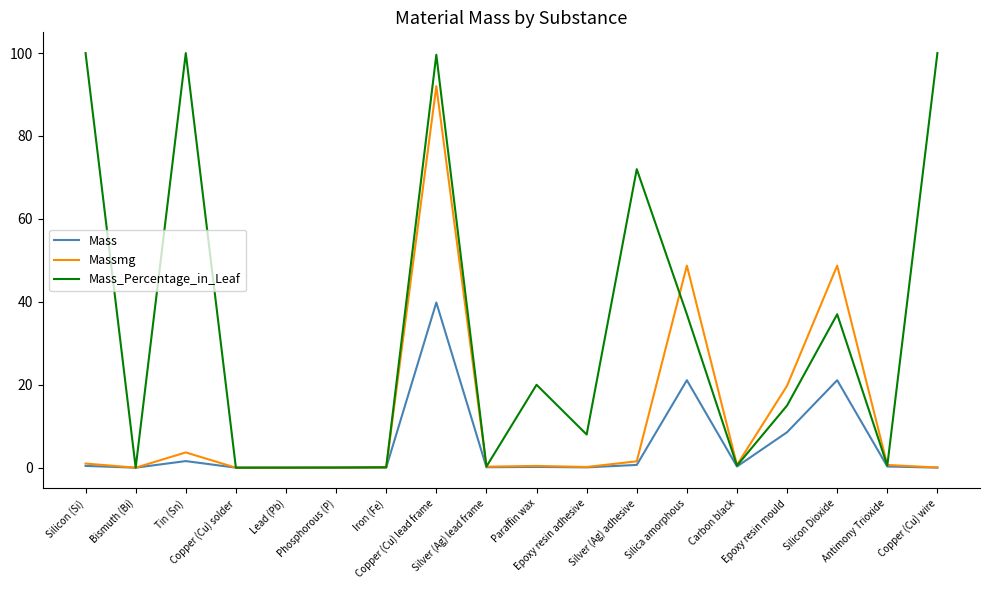

Which series has the widest spread of values?

Mass_Percentage_in_Leaf